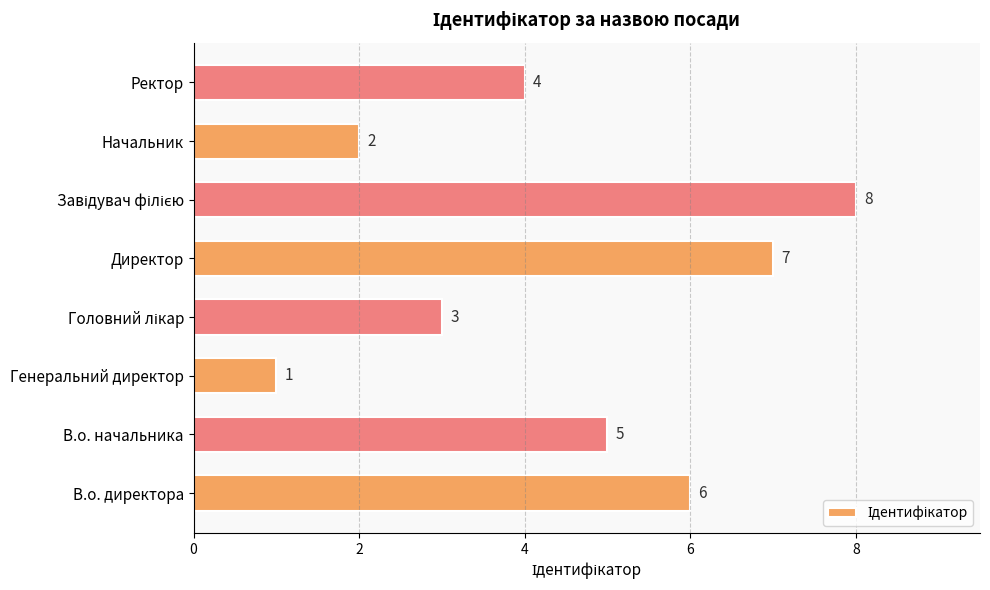

Which label corresponds to the smallest value in the chart?

Генеральний директор